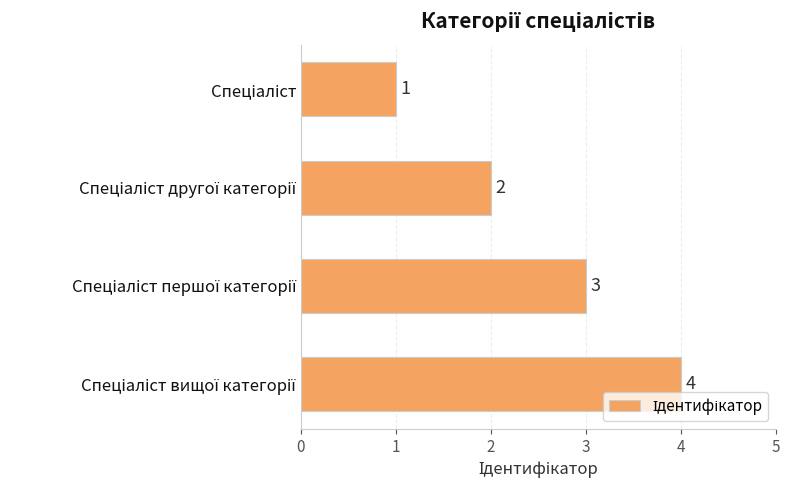

Are the bars horizontal?

Yes